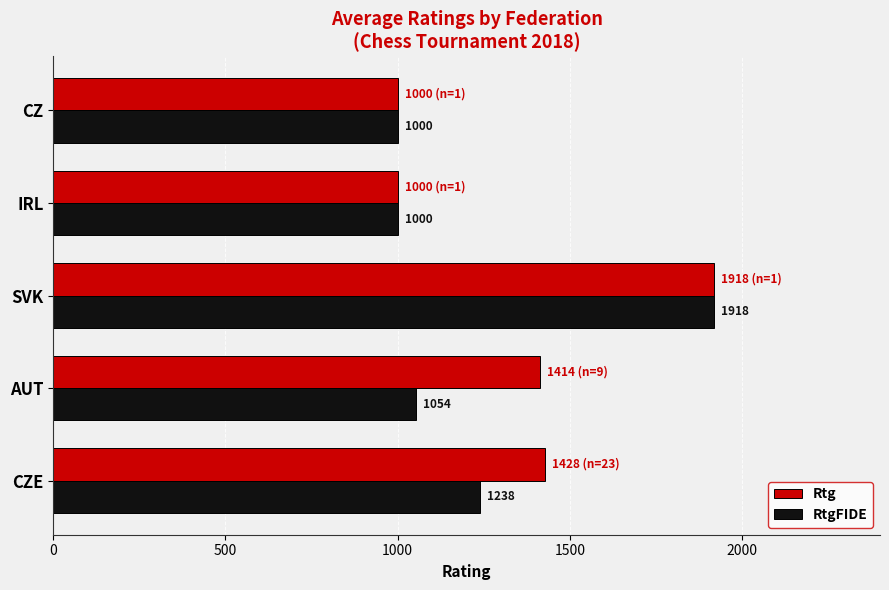

What is the average value of the RtgFIDE series?

1242